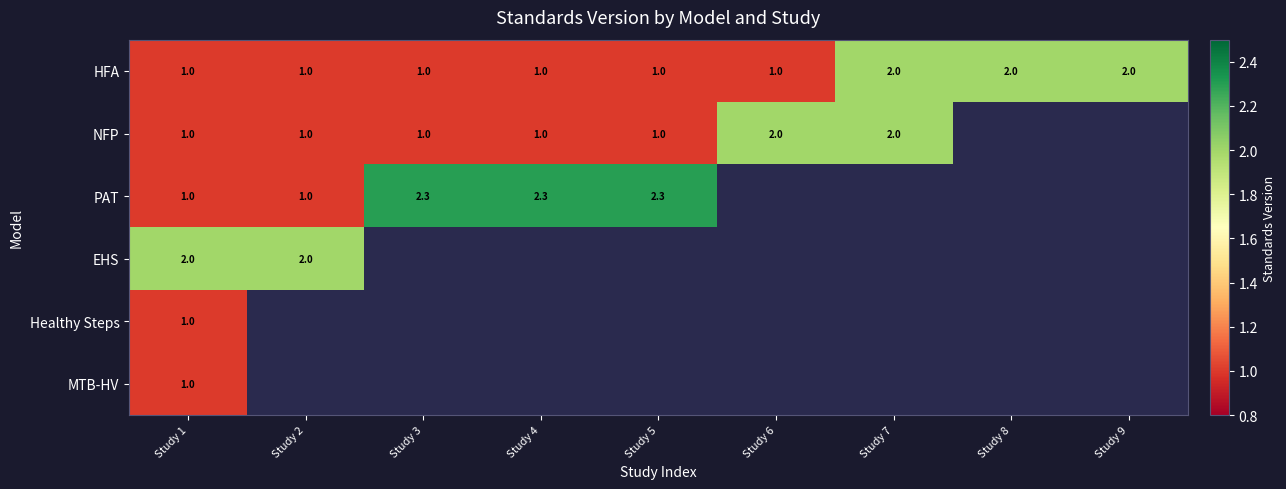

True or false: NFP has a value of 1.0 at Study 4.

True